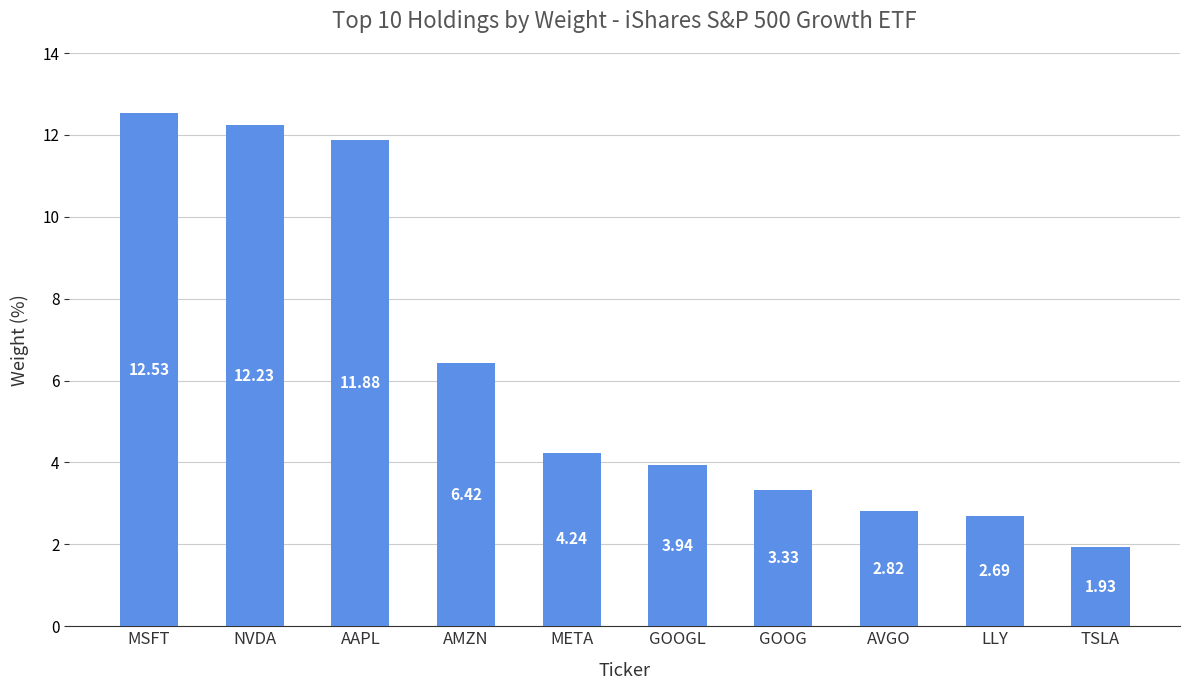

Which category has the highest value across all series?

MSFT